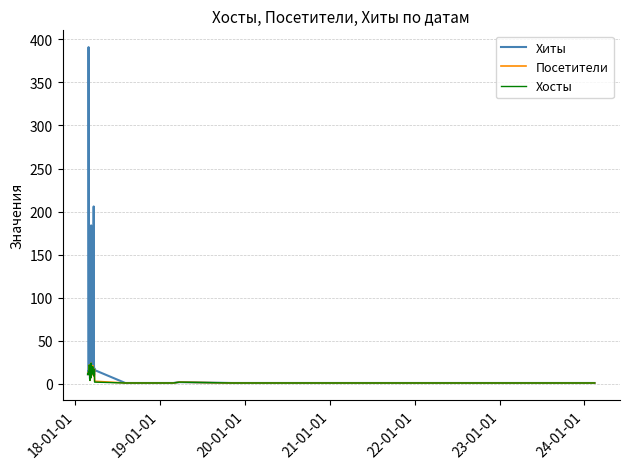

What is the highest value of the Хиты series?

391